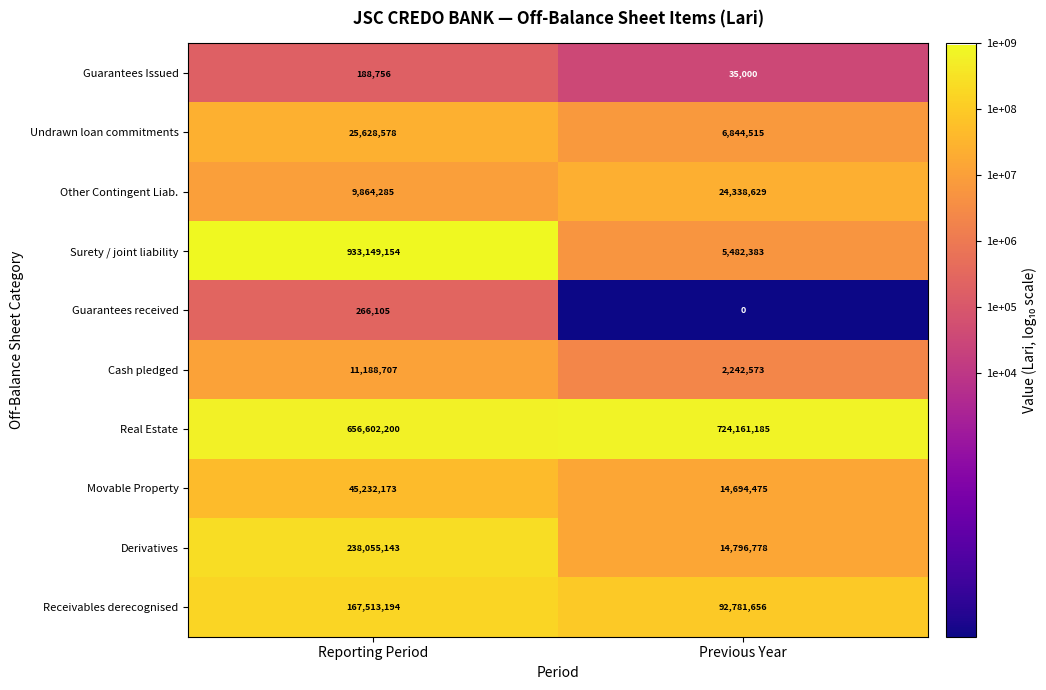

What is the sum of all Movable Property values?

59926648